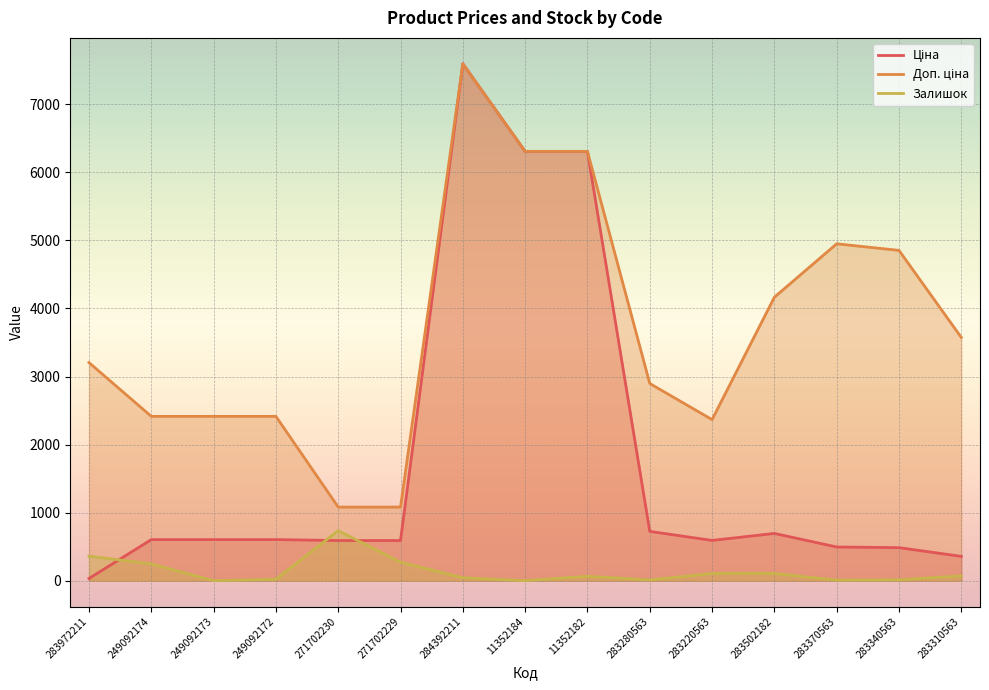

How many lines are shown in the chart?

3